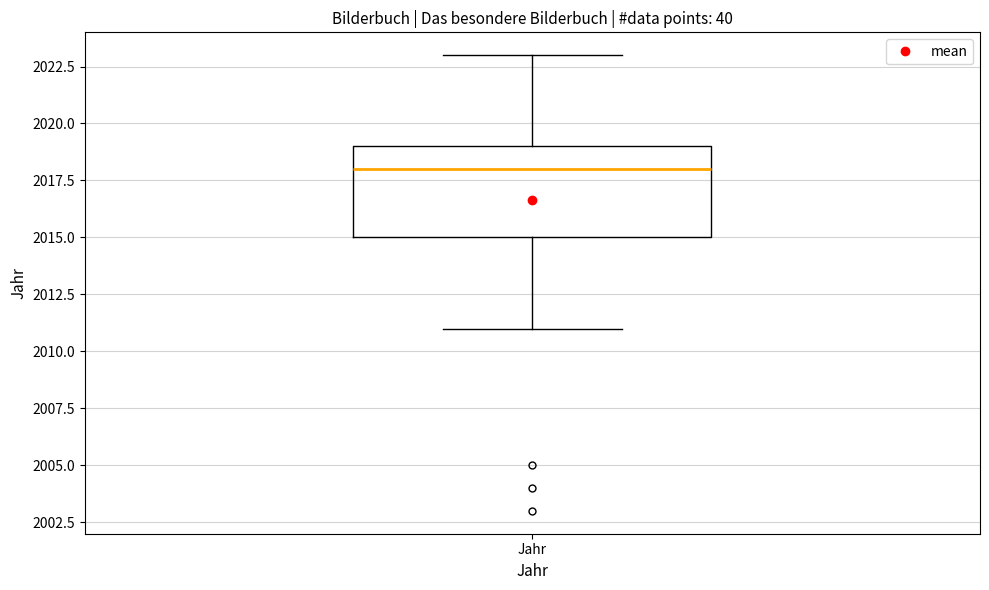

Where does the lower whisker of the box for Jahr end on the y-axis? The values are not printed on the chart, so give them approximately, as read against the axis.

2011